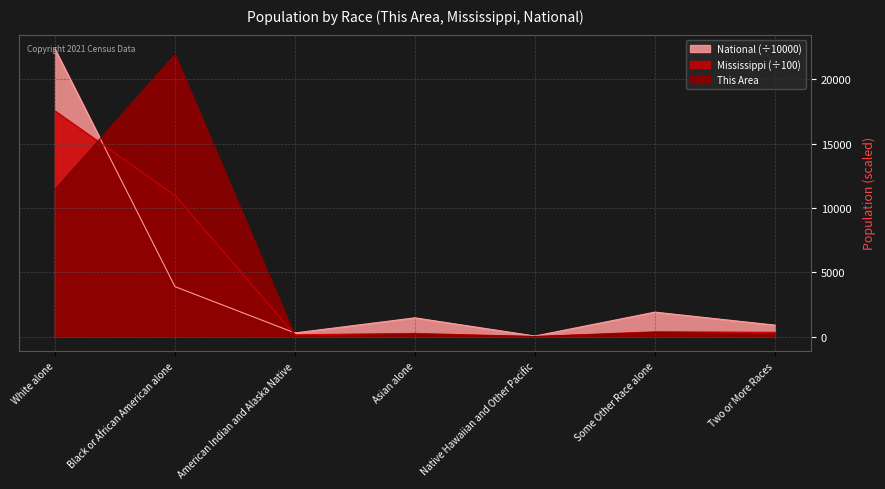

What is the highest value of the National series?

22355.3